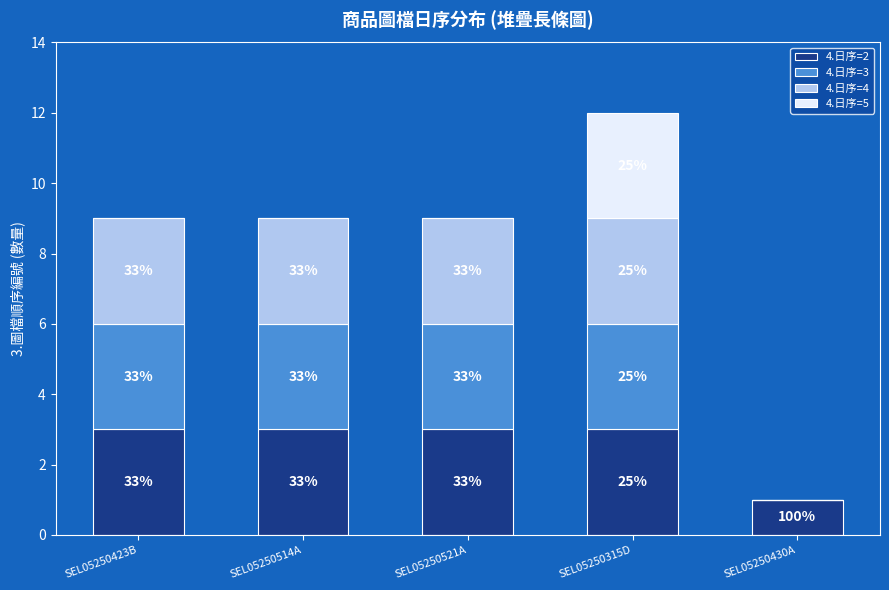

True or false: 4.日序=2 has a value of 1 at SEL05250430A.

False